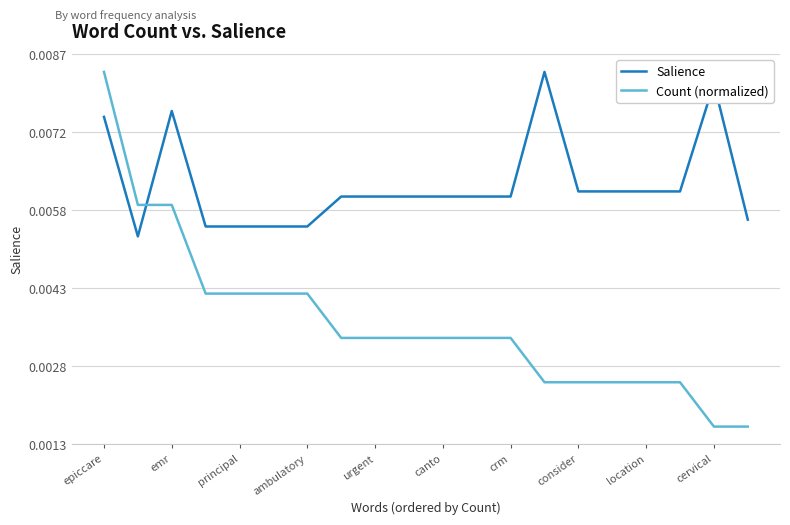

True or false: Count (normalized) and Salience intersect in this chart.

True